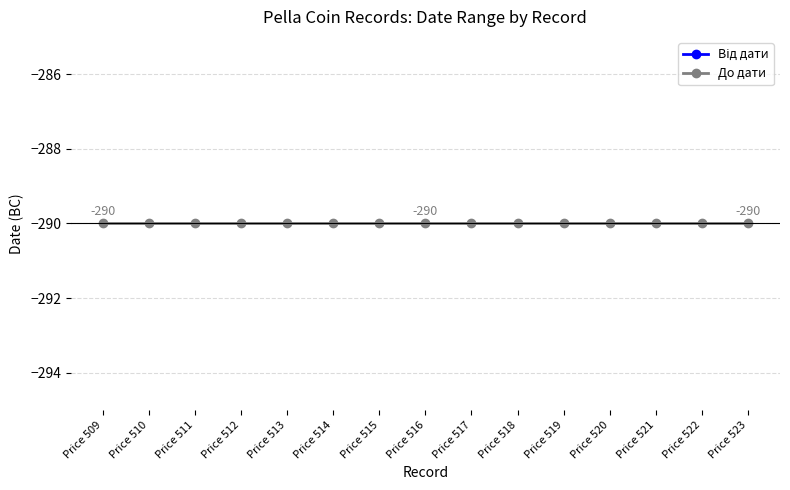

What are all the series names shown in the legend?

Від дати, До дати